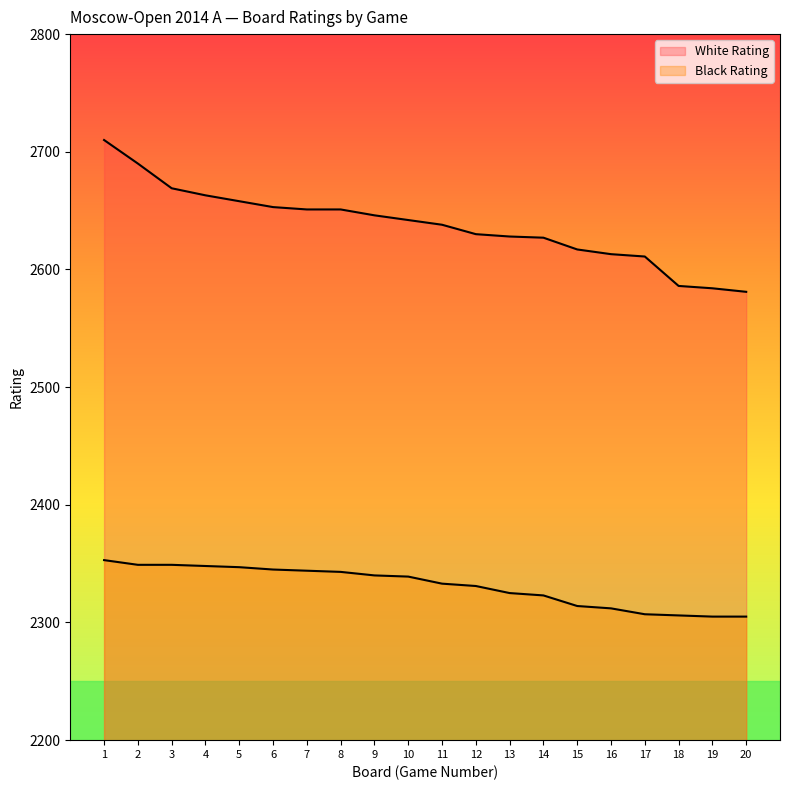

At how many categories does at least one series exceed 2334?

20